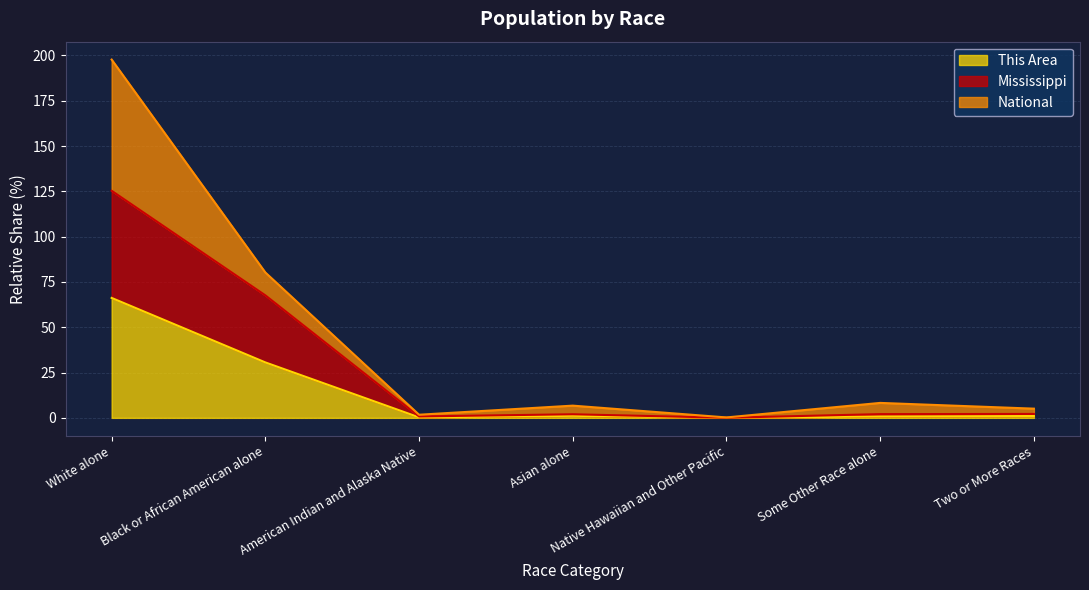

Is it true that Mississippi equals 2.0 at Asian alone?

True